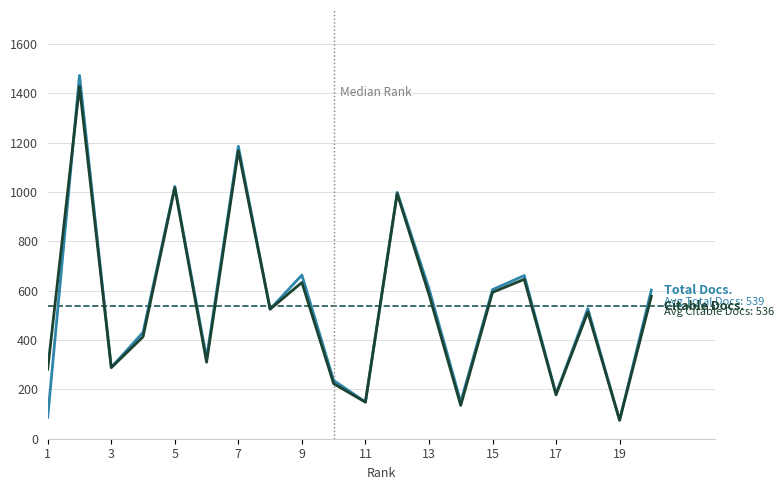

Count the number of categories in the chart.

20